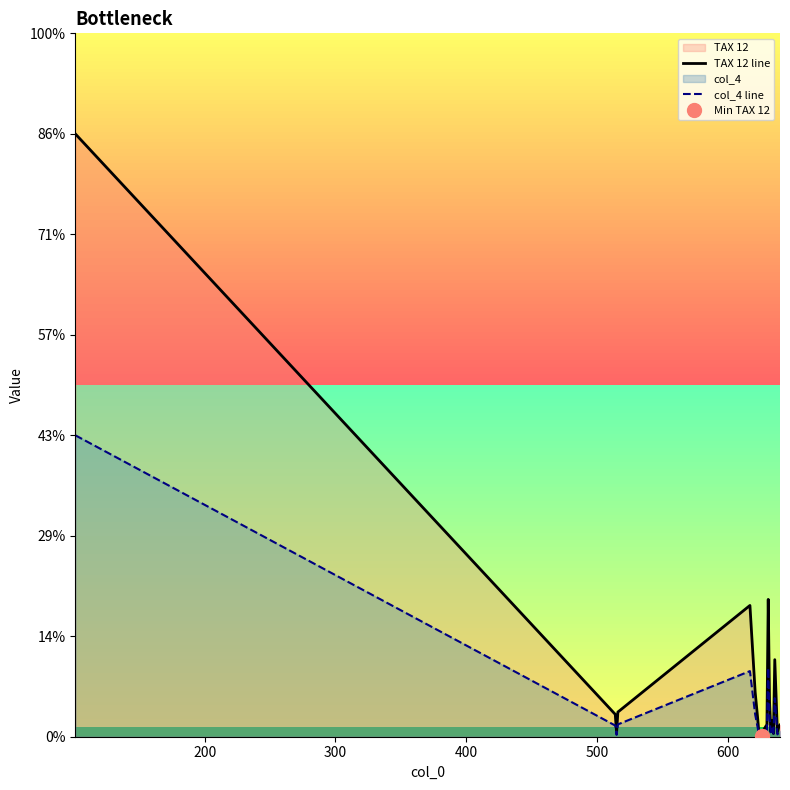

True or false: col_4 line has a value of 0.0 at 500.

True